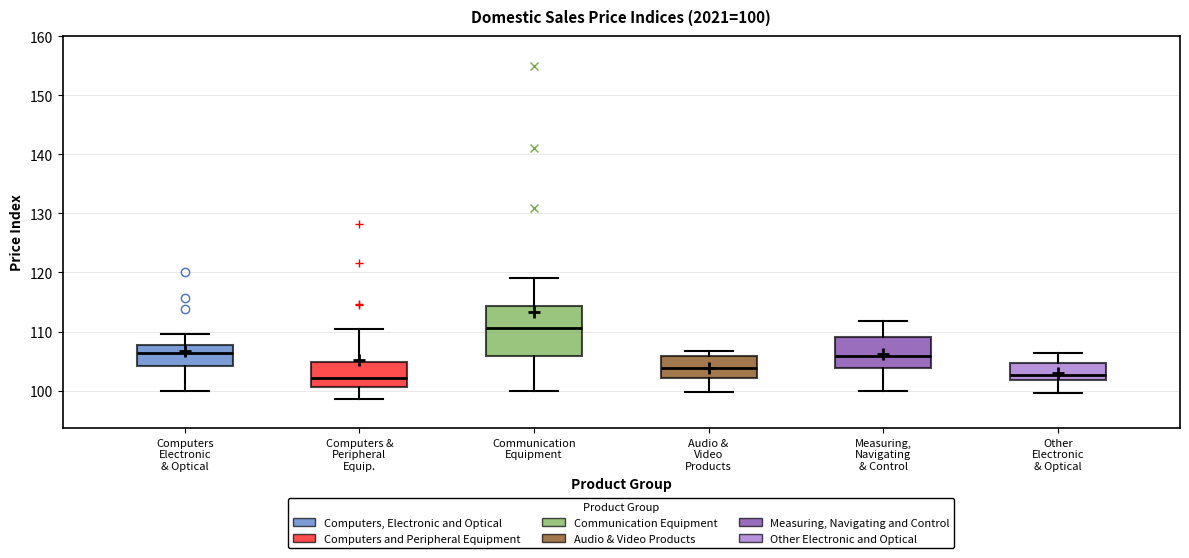

Comparing the boxes themselves (not the whiskers), which one is the tallest?

Communication Equipment